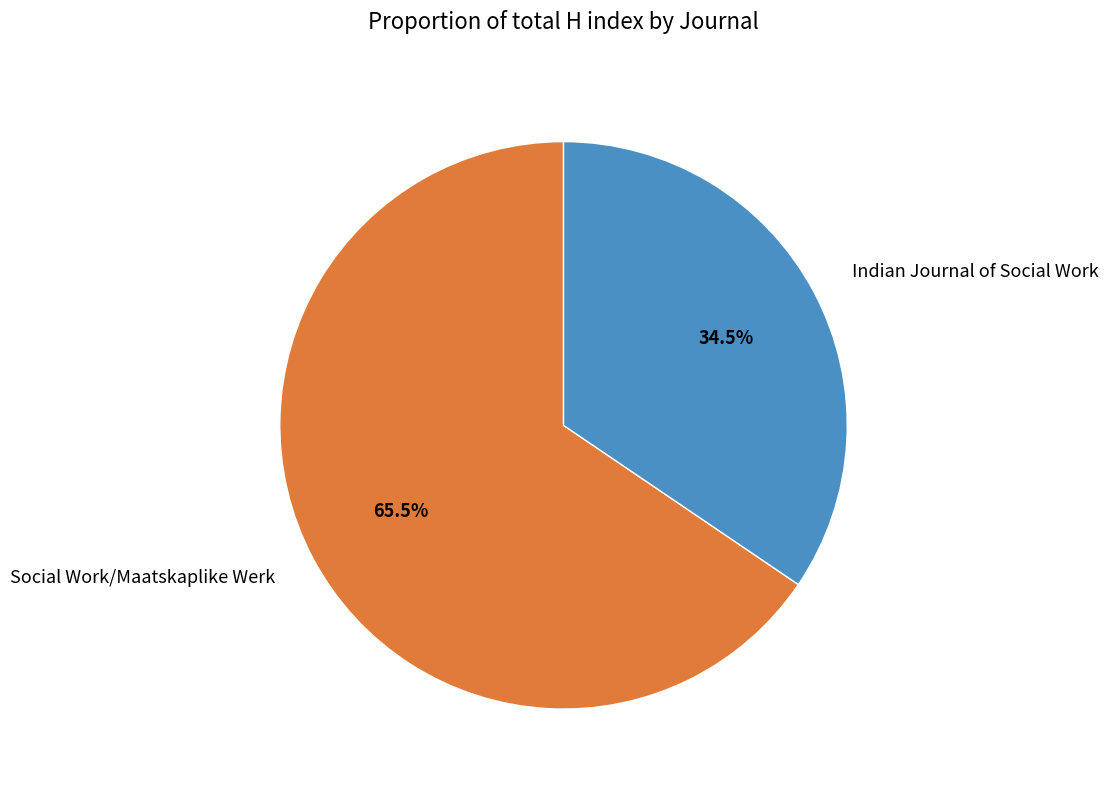

Combined, do Indian Journal of Social Work and Social Work/Maatskaplike Werk account for over 50%?

Yes